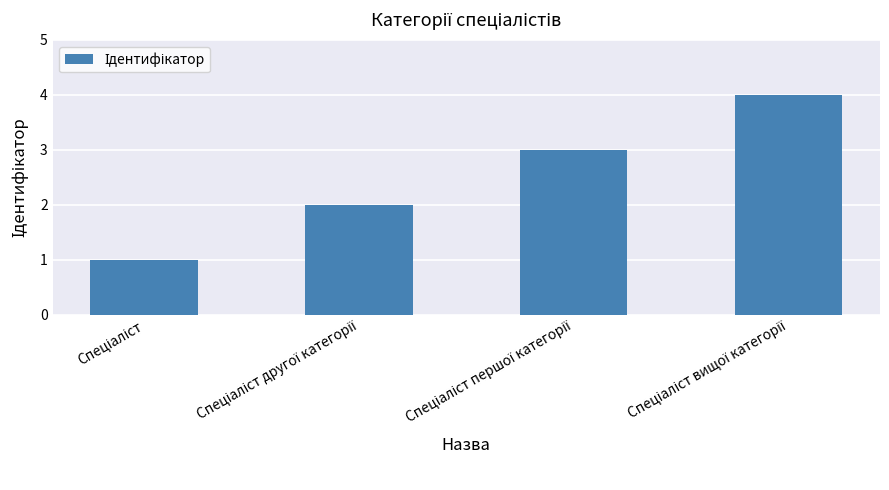

Reading right to left, what are all the values shown in this chart?

4	3	2	1